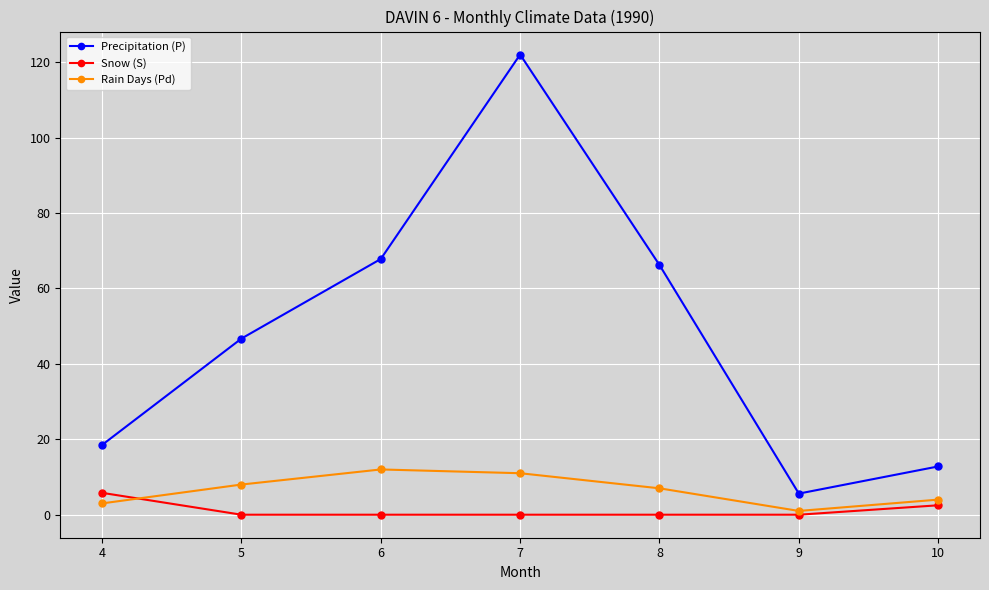

What is the sum of all Snow (S) values?

8.3